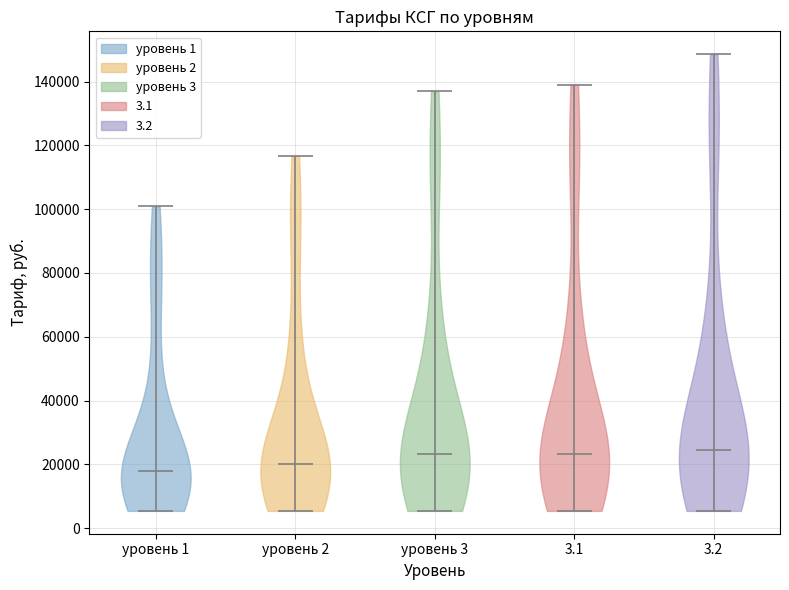

Reading left to right, read every violin against the y-axis: where its median line is, and the lowest and highest points it reaches. The values are not printed on the chart, so give them approximately, as read against the axis.

уровень 1: median line 18000, lowest point 6000, highest point 100000
уровень 2: median line 20000, lowest point 6000, highest point 116000
уровень 3: median line 24000, lowest point 6000, highest point 136000
3.1: median line 24000, lowest point 6000, highest point 140000
3.2: median line 24000, lowest point 6000, highest point 148000